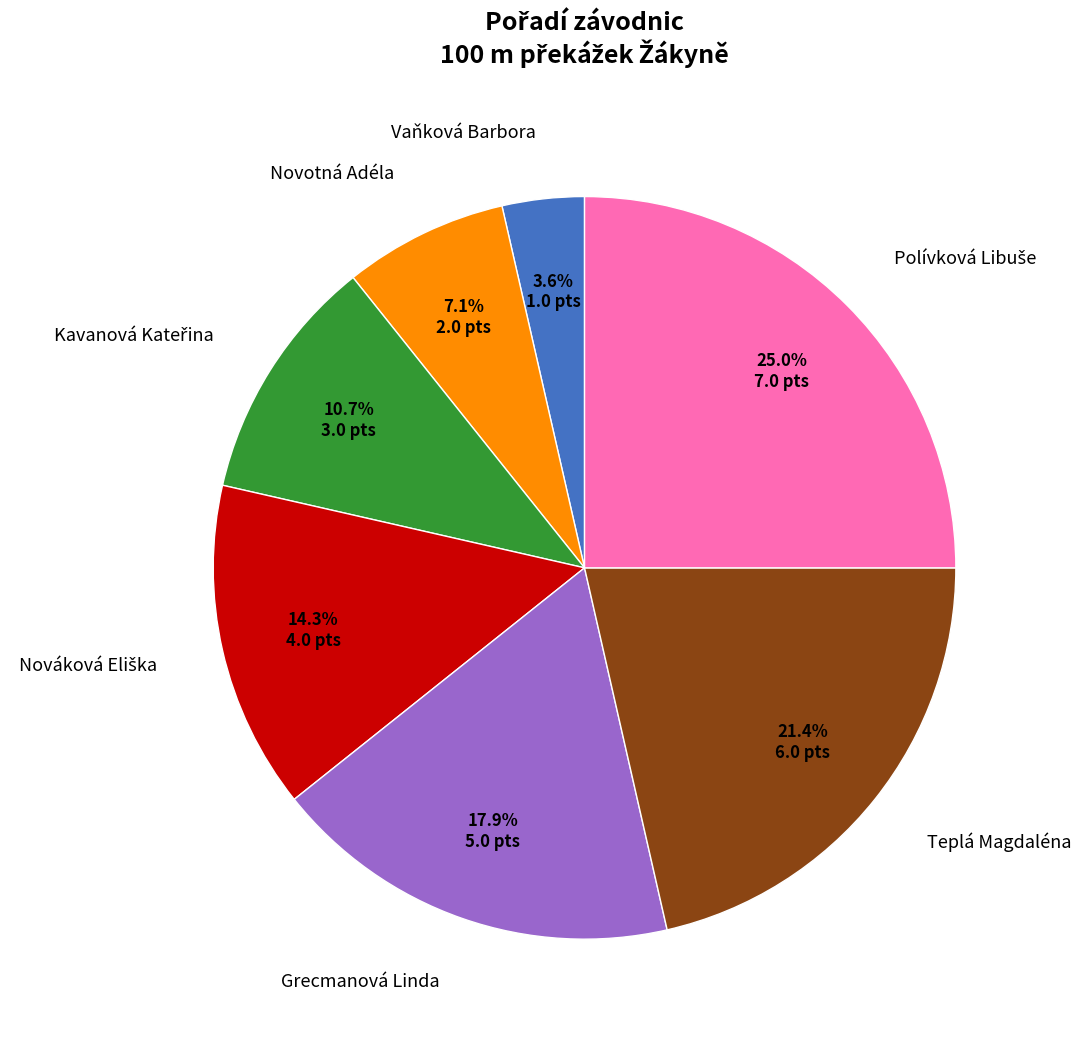

Approximately how many times larger is the value at Grecmanová Linda compared to Teplá Magdaléna?

0.8